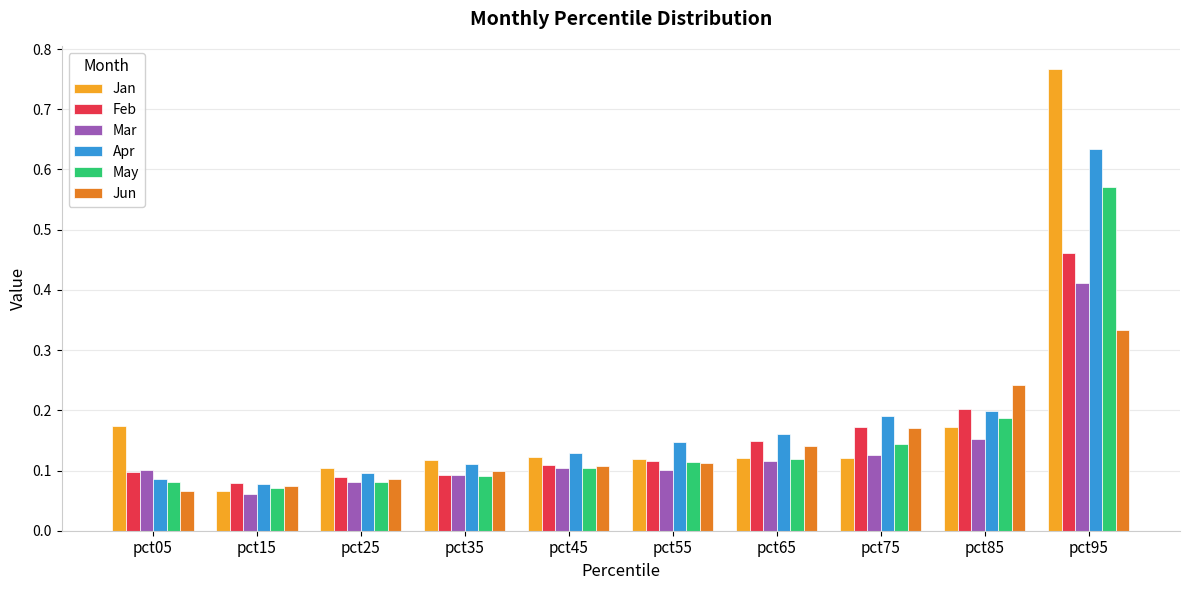

Between pct35 and pct75, which series saw the biggest shift?

Apr